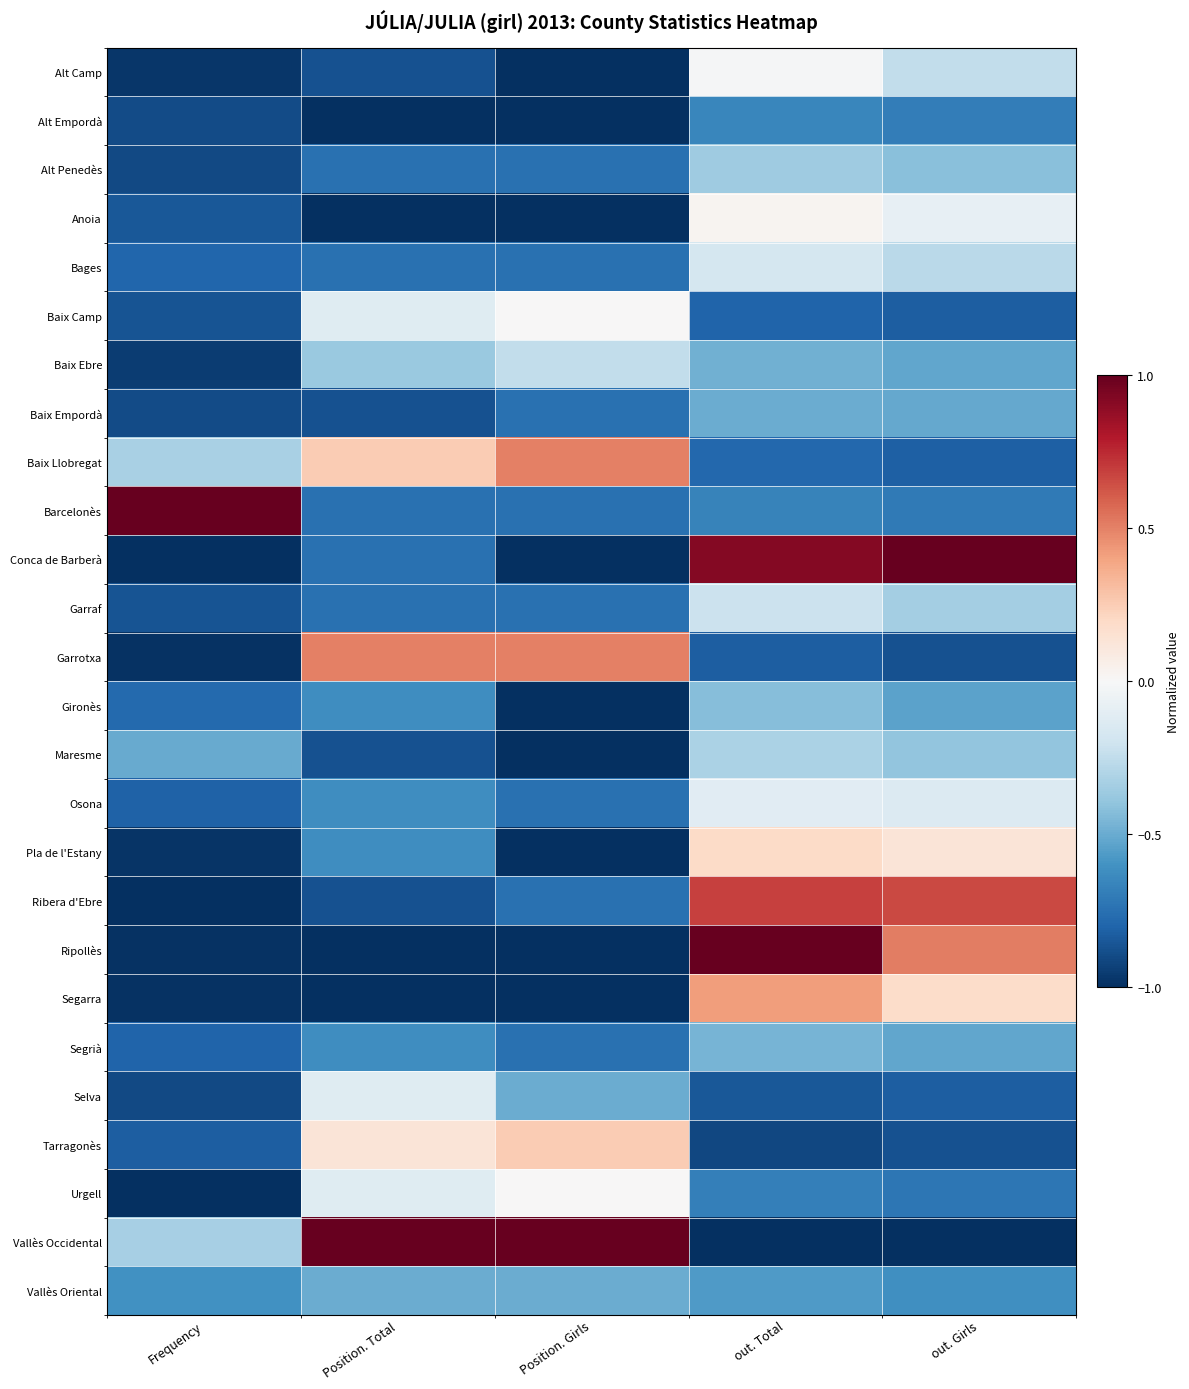

Between Position. Girls and Frequency, which is larger?

Frequency